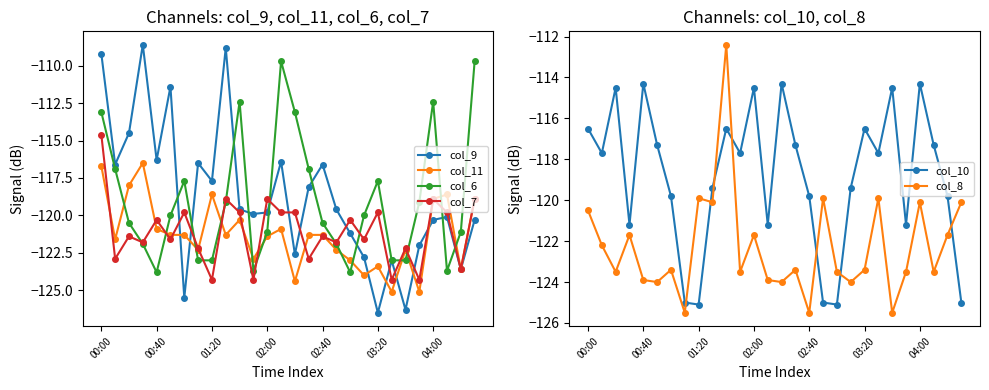

What position from the right is 13?

15